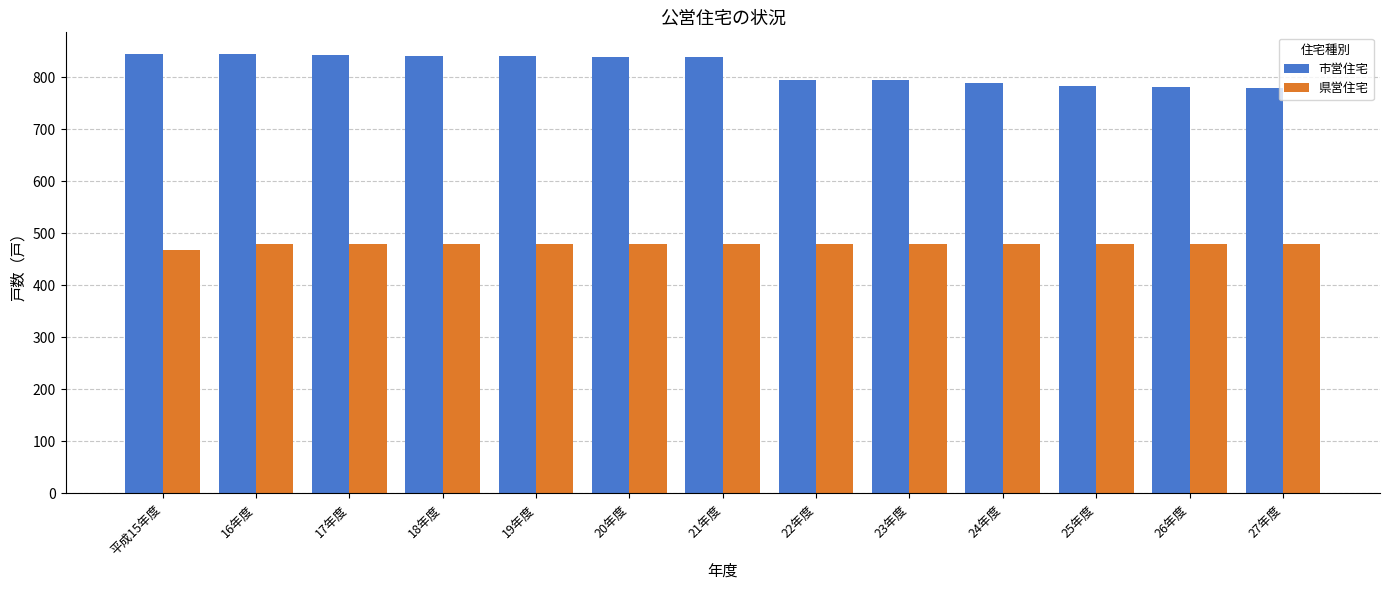

What is the label of the 12th bar from the left?

26年度